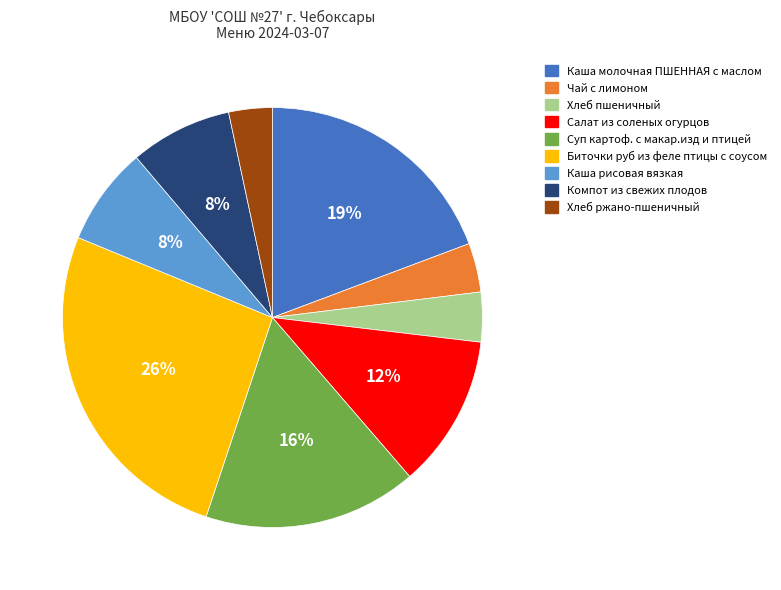

Do Салат из соленых огурцов and Биточки руб из феле птицы с соусом together represent more than half of the pie?

No